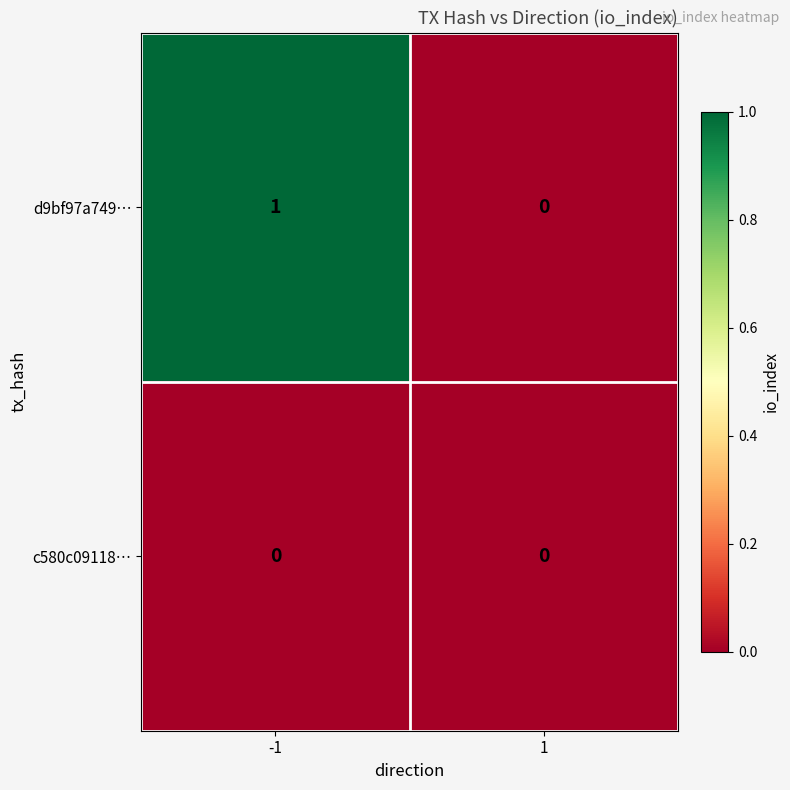

Between -1 and 1, which series saw the biggest shift?

d9bf97a749…